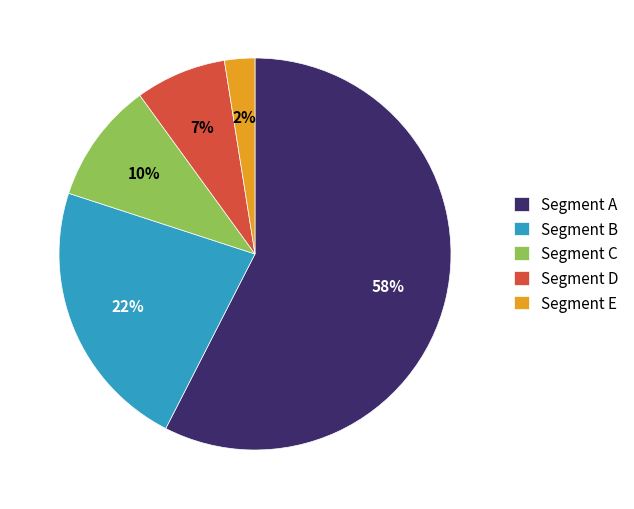

True or false: Segment E accounts for 2% of the total.

True